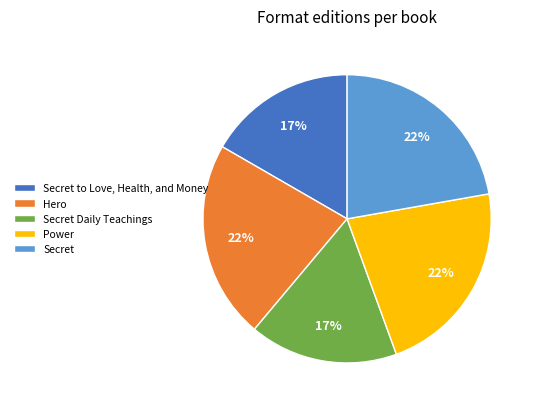

To the nearest percent, what portion does Power represent?

22%